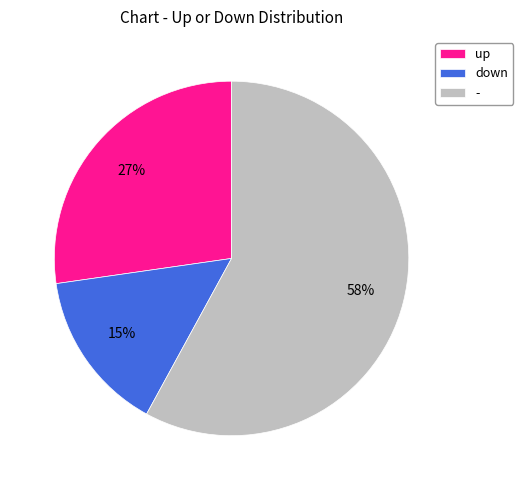

What is the ratio of the value at down to the value at -?

0.3